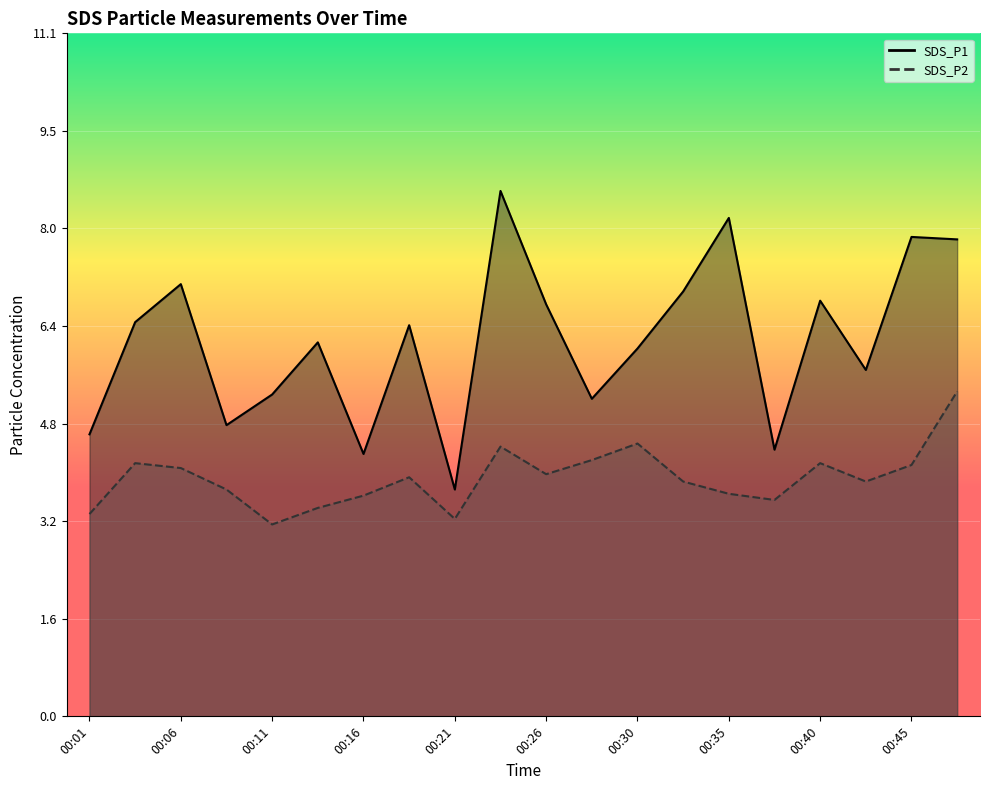

Reading left to right, transcribe all the data shown in this chart.

SDS_P1: 4.6	6.4	7.0	4.8	5.2	6.1	4.3	6.4	3.7	8.6	6.7	5.2	6.0	6.9	8.1	4.3	6.8	5.7	7.8	7.8
SDS_P2: 3.3	4.1	4.0	3.7	3.1	3.4	3.6	3.9	3.2	4.4	4.0	4.2	4.5	3.8	3.6	3.5	4.1	3.8	4.1	5.3